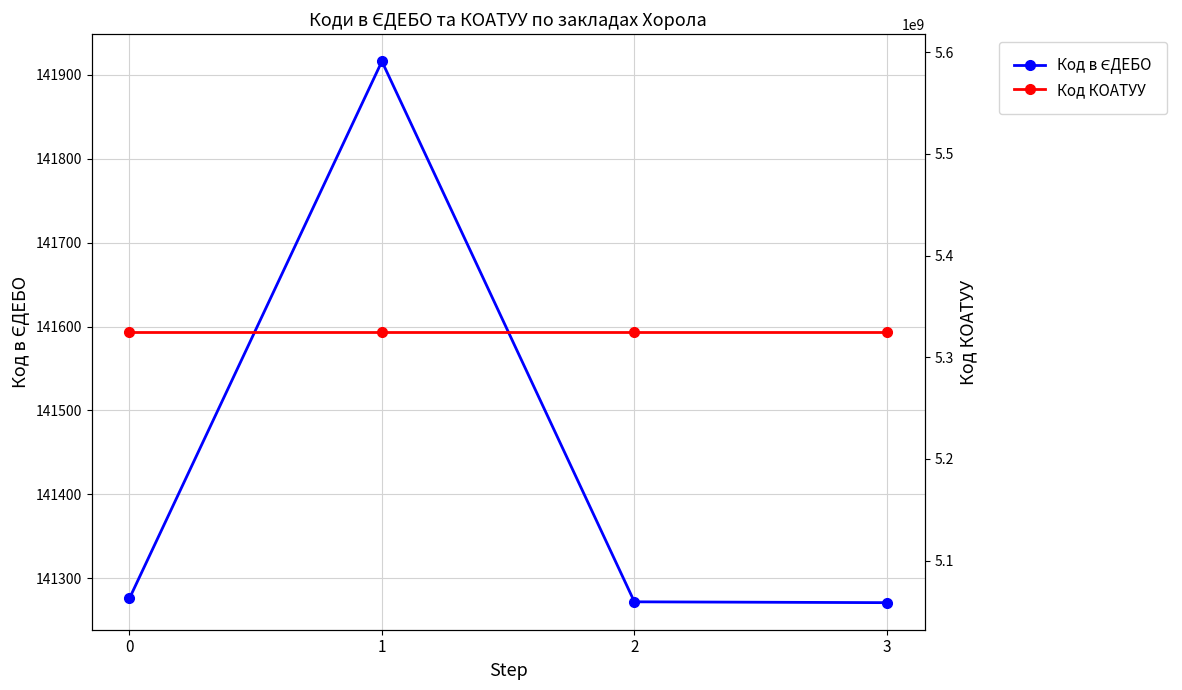

What is the difference between the Код в ЄДЕБО values at 1 and 0?

640